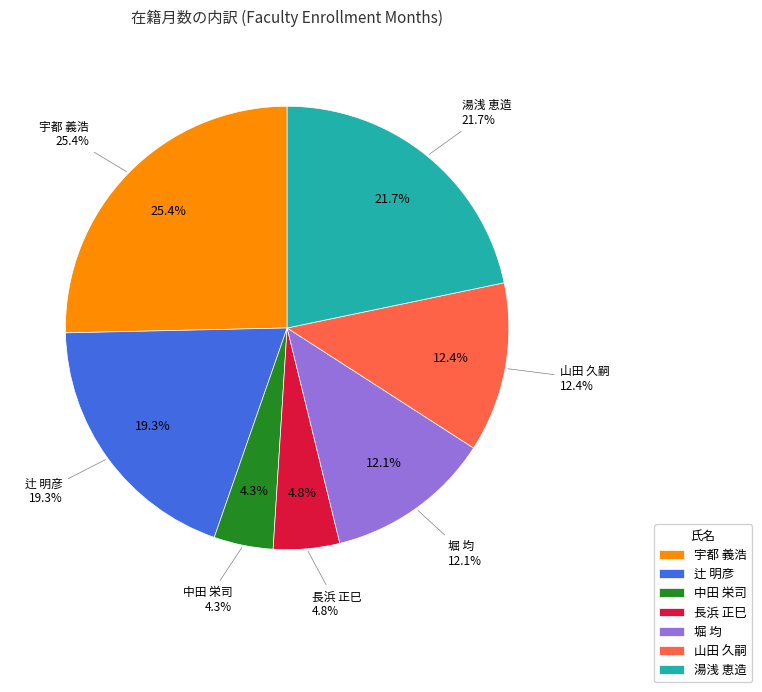

What is the change in value from 山田 久嗣 to 湯浅 恵造?

+93